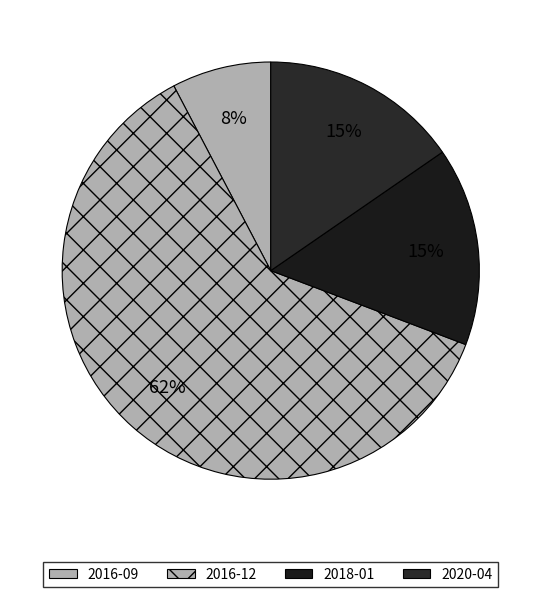

To the nearest percent, what percentage of the pie is 2018-01?

15%